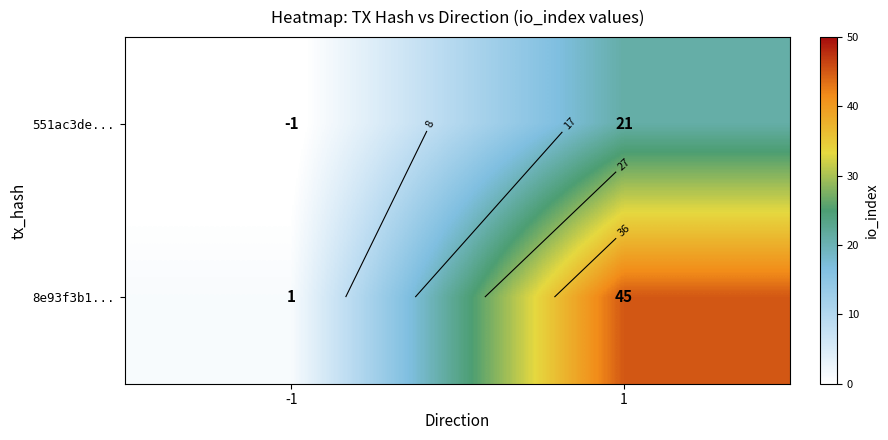

What is the average value of the 551ac3de... series?

10